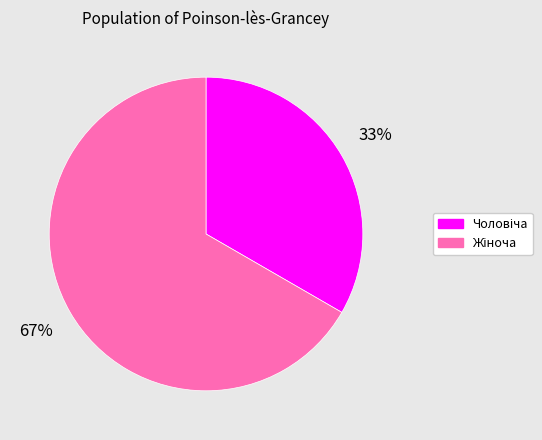

Is there any slice that represents more than half of the pie?

Yes